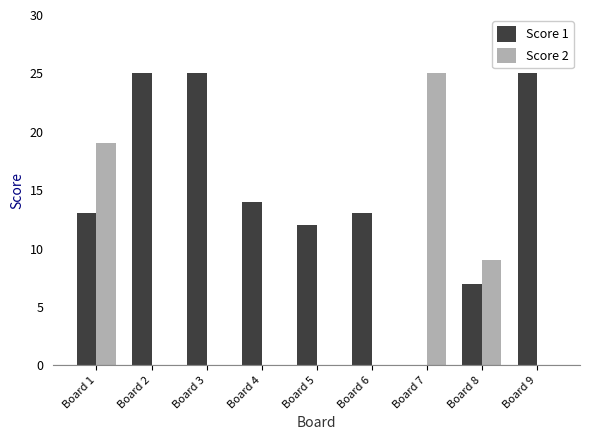

At which category is the sum across all series the highest?

Board 1